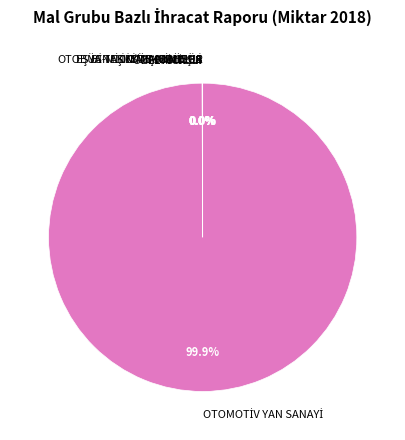

The EŞYA TAŞIMAYA MAHSUS slice represents 0% of the pie. True or false?

True